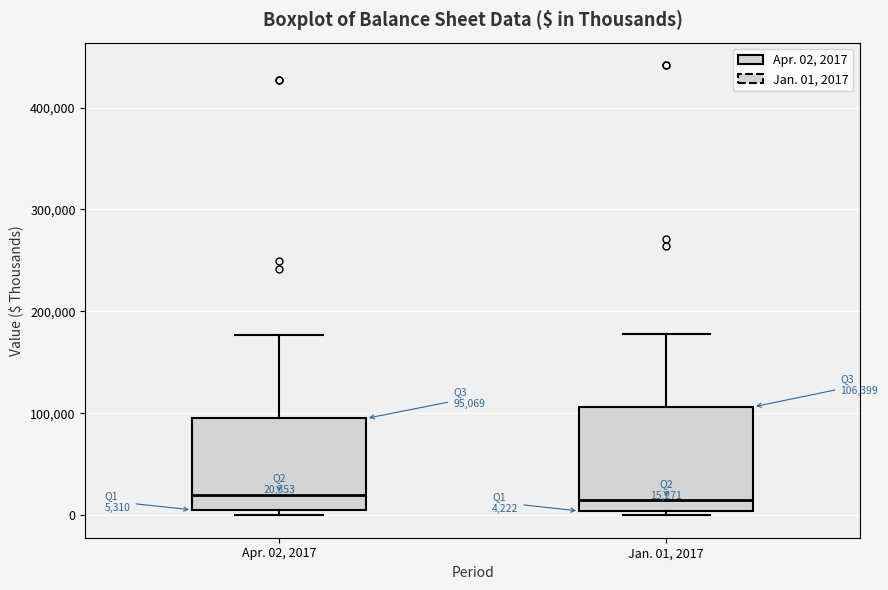

Which box is the tallest, from its lower edge to its upper edge?

Jan. 01, 2017